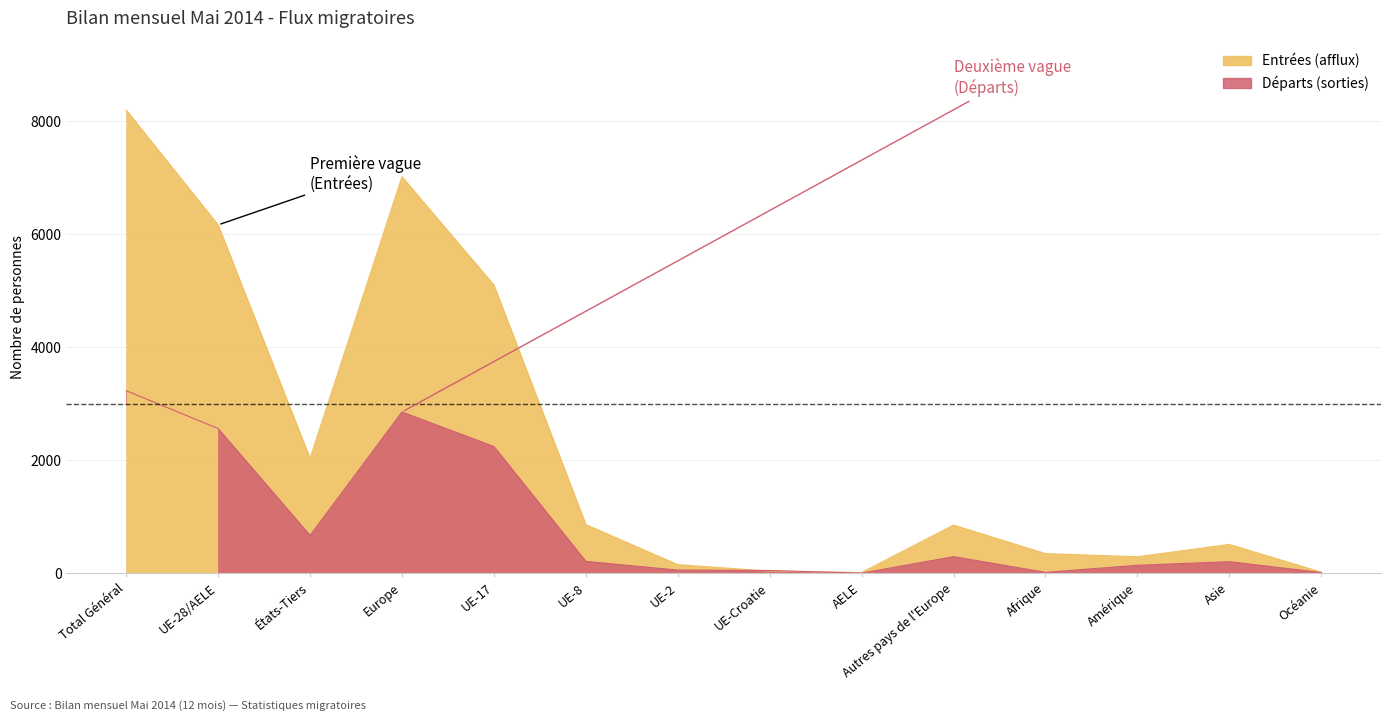

Reading left to right, extract all data points from this chart.

Entrées (afflux): 8202	6168	2034	7021	5103	862	152	38	13	853	348	292	511	19
Départs (sorties): 3232	2562	670	2856	2244	211	56	49	2	294	16	141	205	13